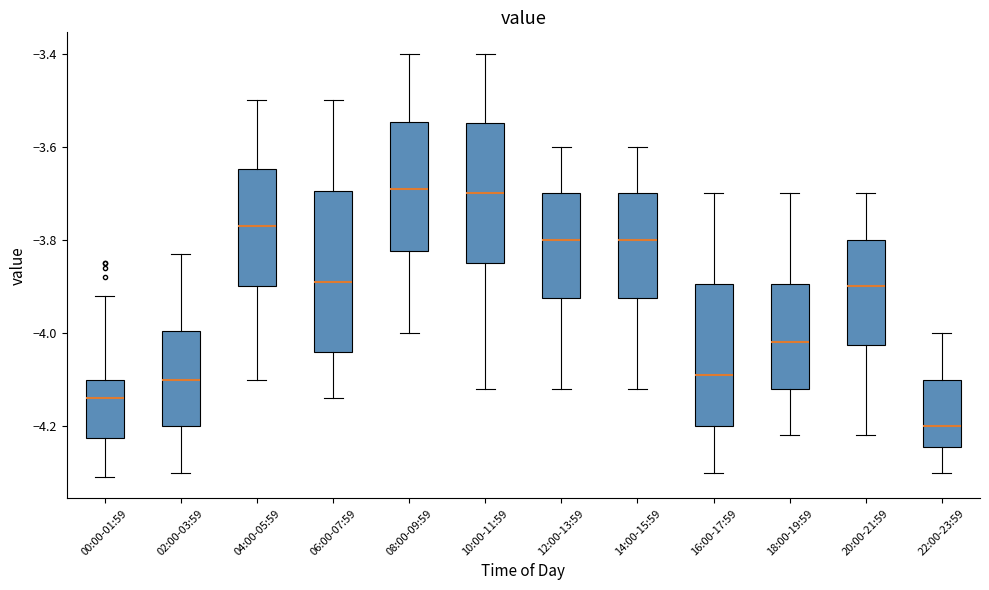

Where is the upper edge of the box for 20:00-21:59 on the y-axis? The values are not printed on the chart, so give them approximately, as read against the axis.

-3.80